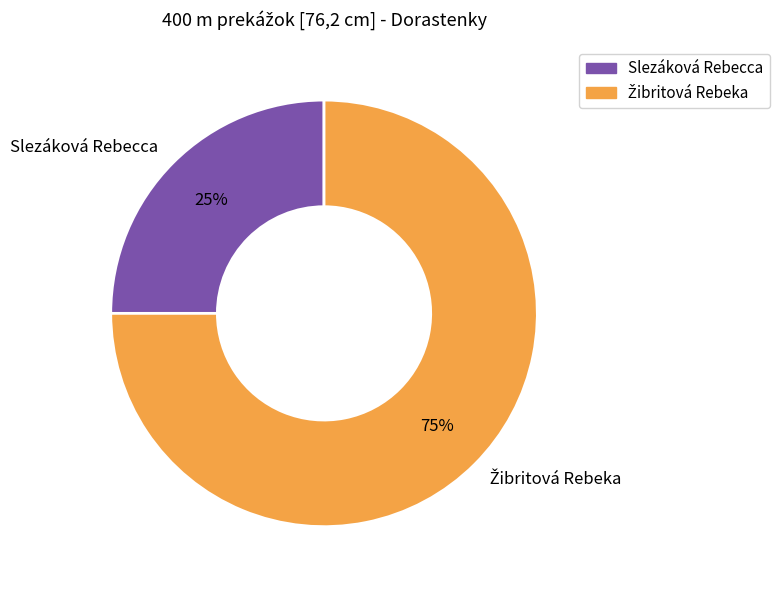

What percentage is the Slezáková Rebecca slice, to the nearest percent?

25%